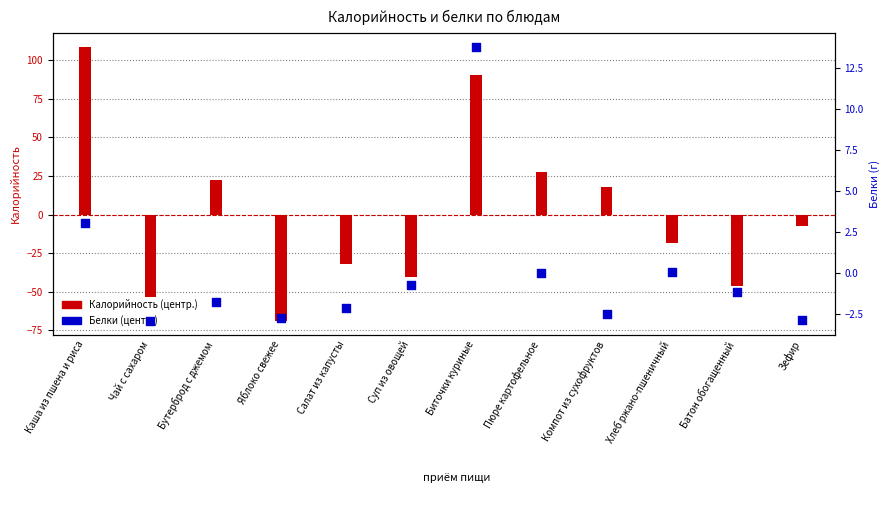

Which series reaches the maximum Y coordinate?

Калорийность (центр.)